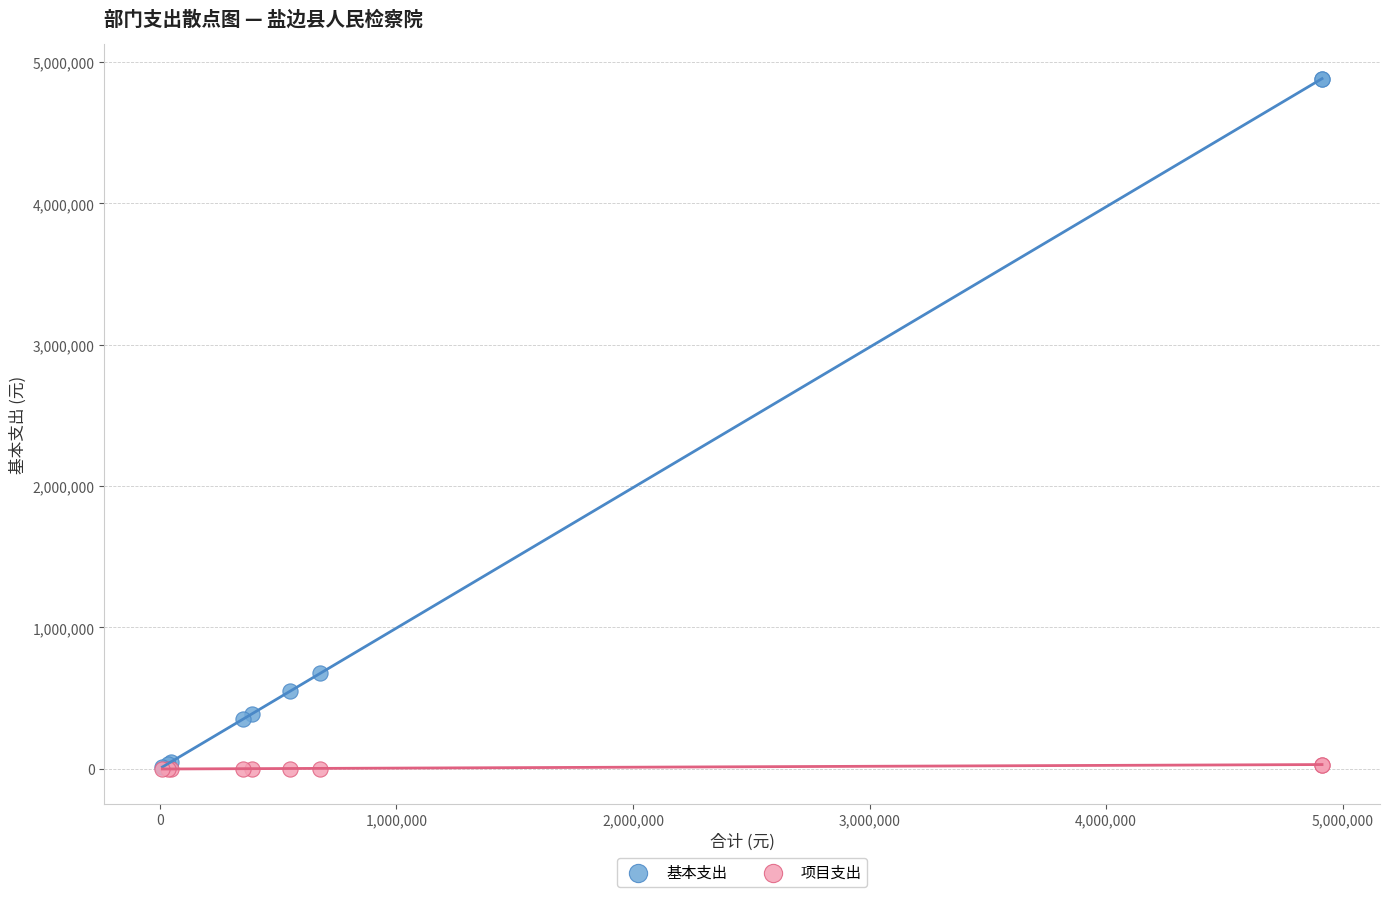

In the 基本支出 series, what Y value is closest to 2446547?

677428.8